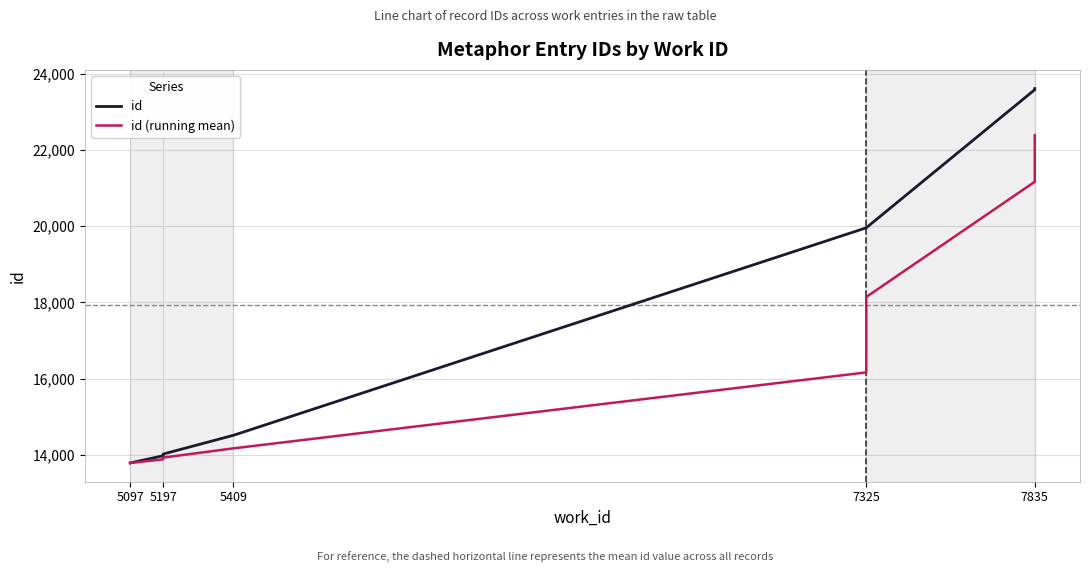

What position from the left is 7325?

4